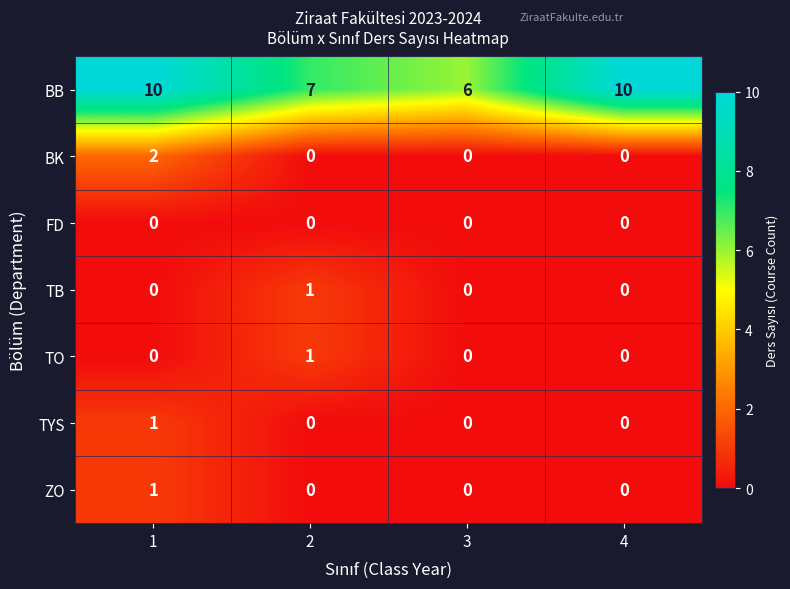

How many categories are shown in the chart?

4